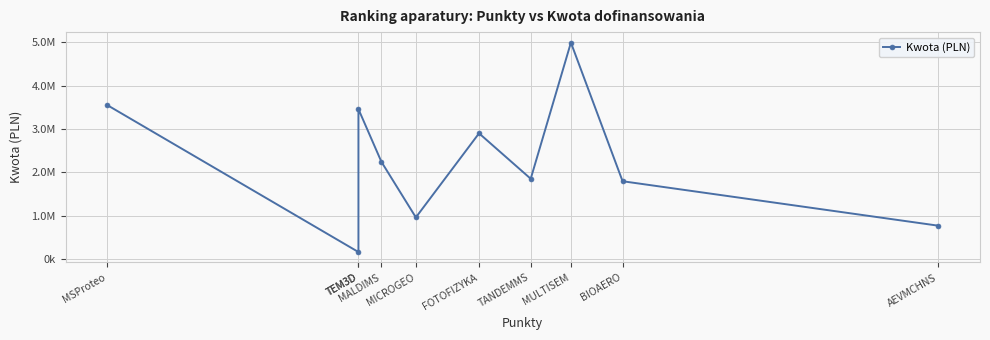

Reading left to right, transcribe all the data shown in this chart.

3553000.0	160531.0	3458600.0	2242500.0	959500.0	2900000.0	1851227.9	4993800.0	1794200.0	767828.0